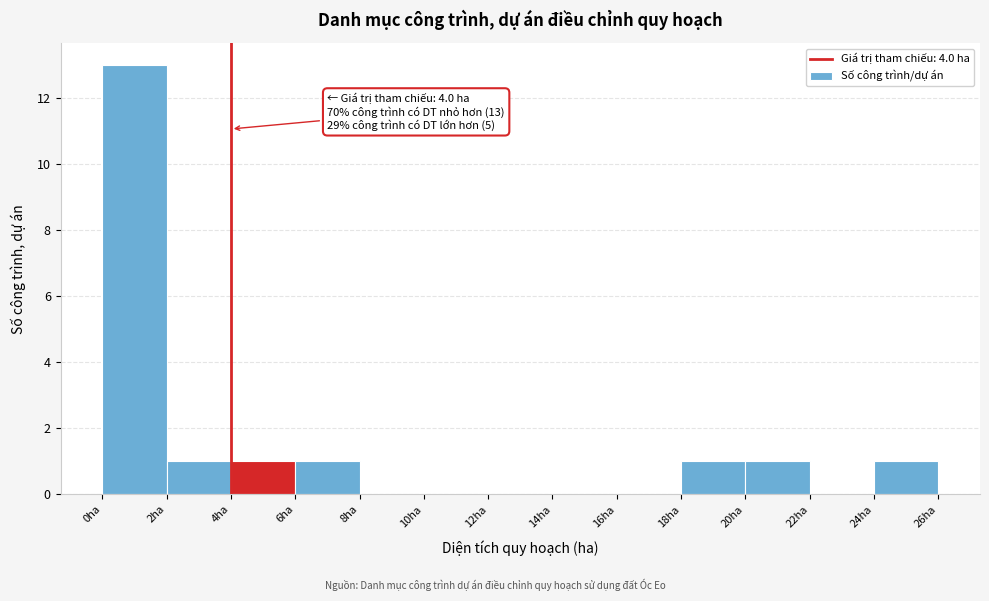

Over which range of the x-axis is the bar tallest?

0 to 2